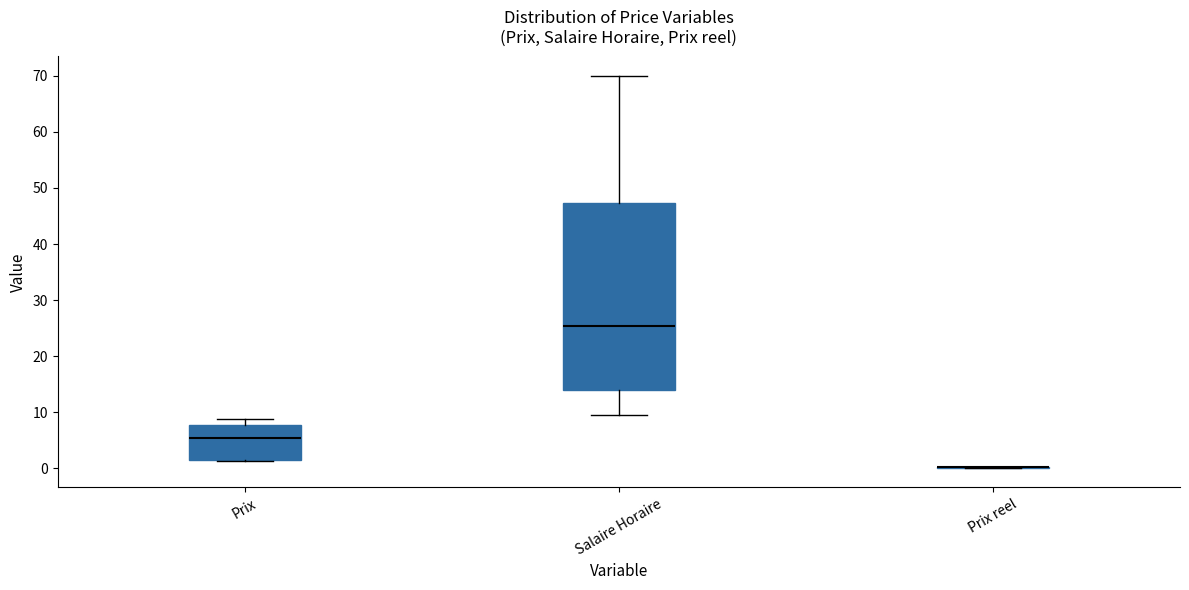

Where is the upper edge of the box for Prix on the y-axis? The values are not printed on the chart, so give them approximately, as read against the axis.

8